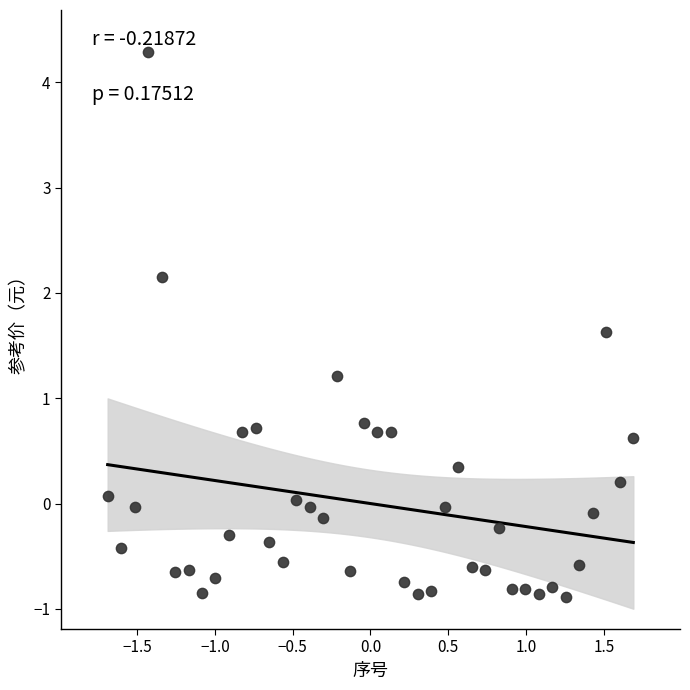

What is the range of X values (max minus min)?

3.4